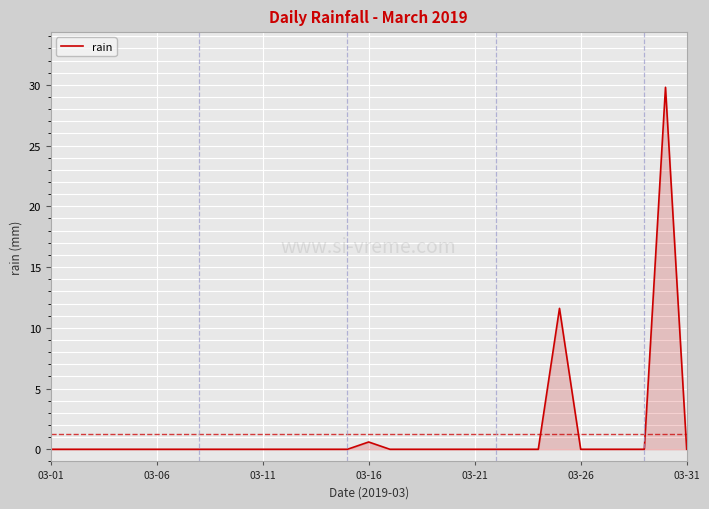

What is the maximum value shown in the chart?

29.8